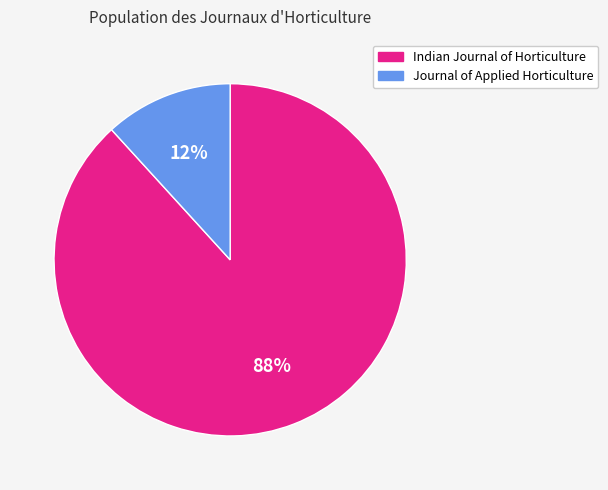

To the nearest percent, what percentage of the pie is Journal of Applied Horticulture?

12%